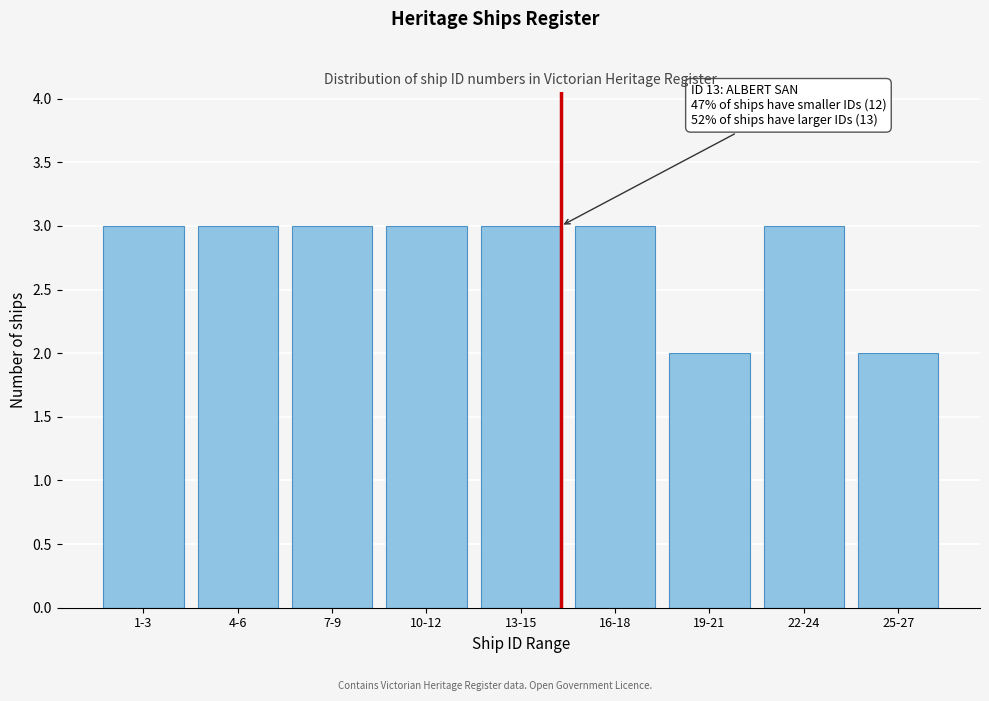

Reading left to right, what are all the values shown in this chart?

1-3=3	4-6=3	7-9=3	10-12=3	13-15=3	16-18=3	19-21=2	22-24=3	25-27=2